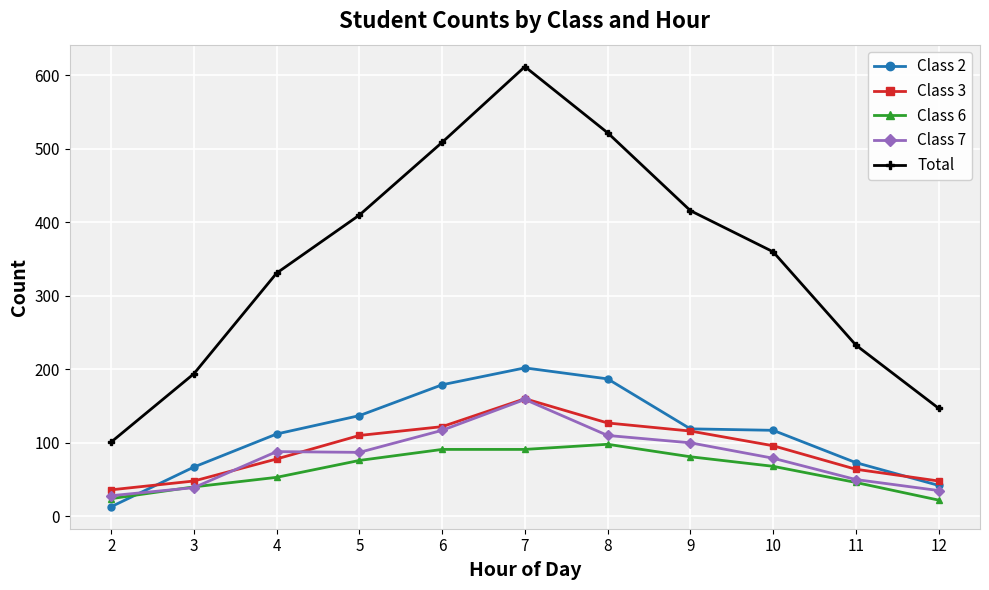

How many times do Class 7 and Class 2 cross each other?

1